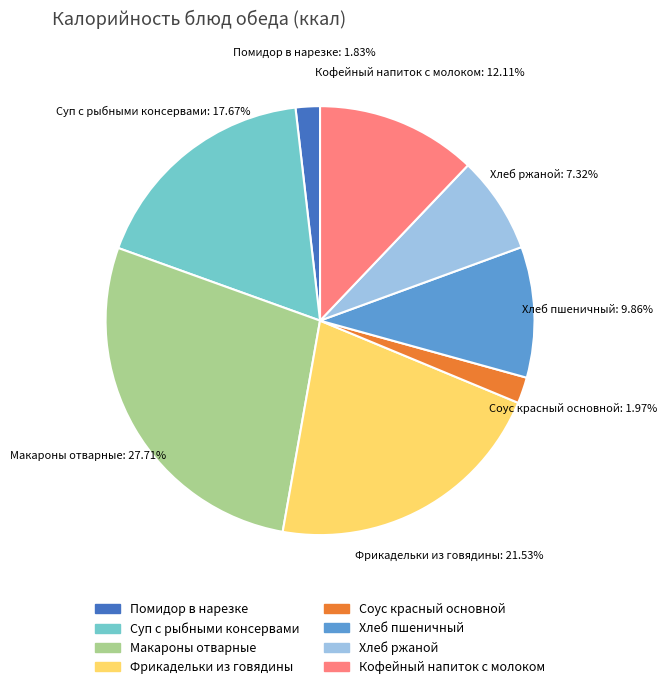

Which category has the biggest portion of the pie?

Макароны отварные